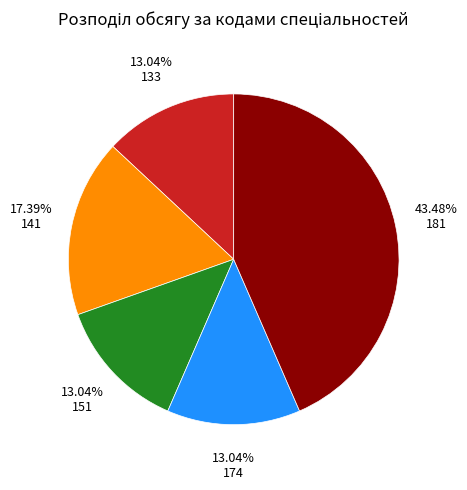

Is there a majority slice in this chart?

No